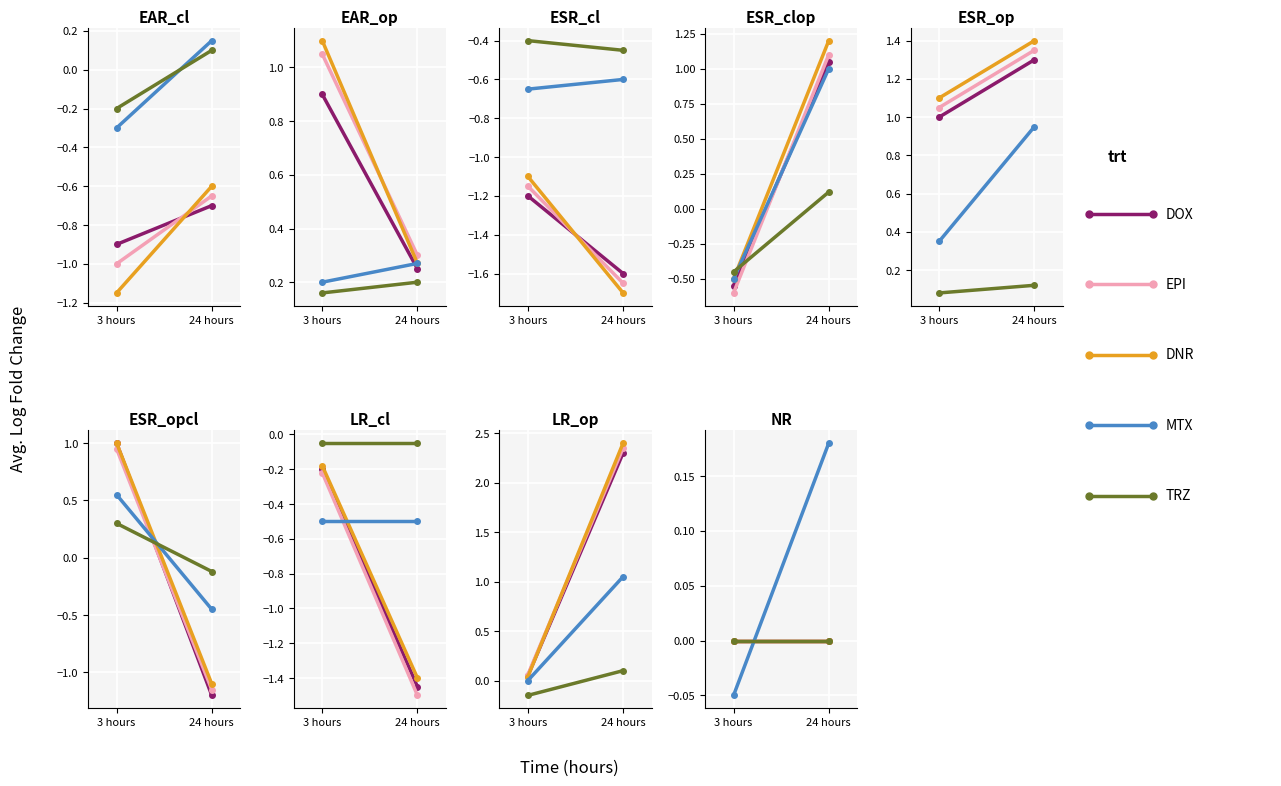

Is it true that MTX equals 0.2 at 24 hours?

True